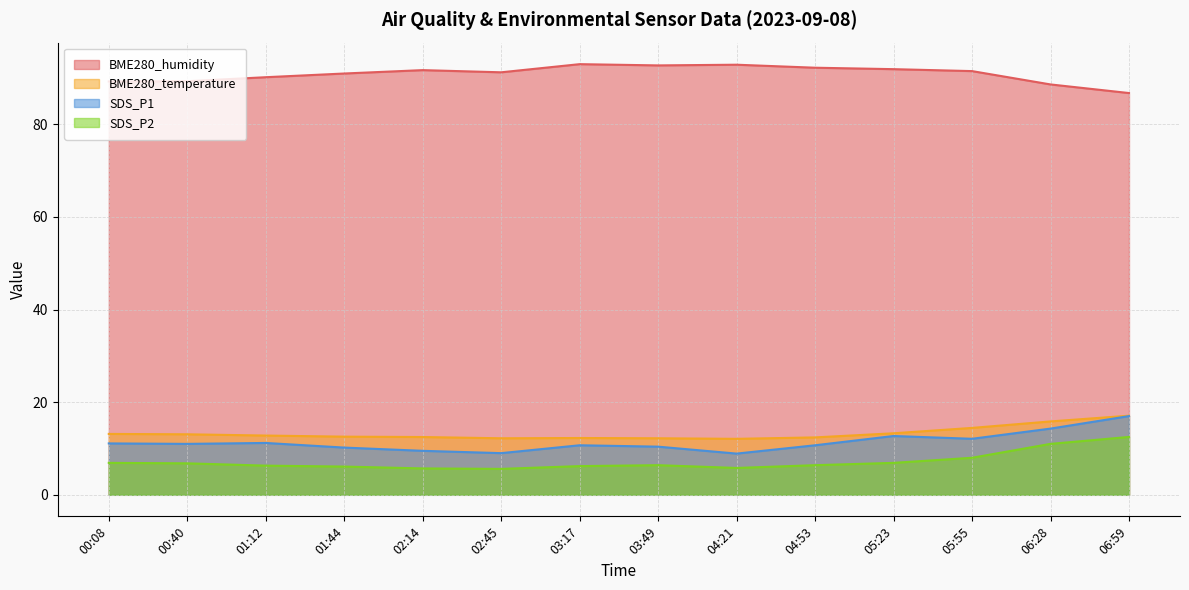

At which category is the sum across all series the highest?

06:59